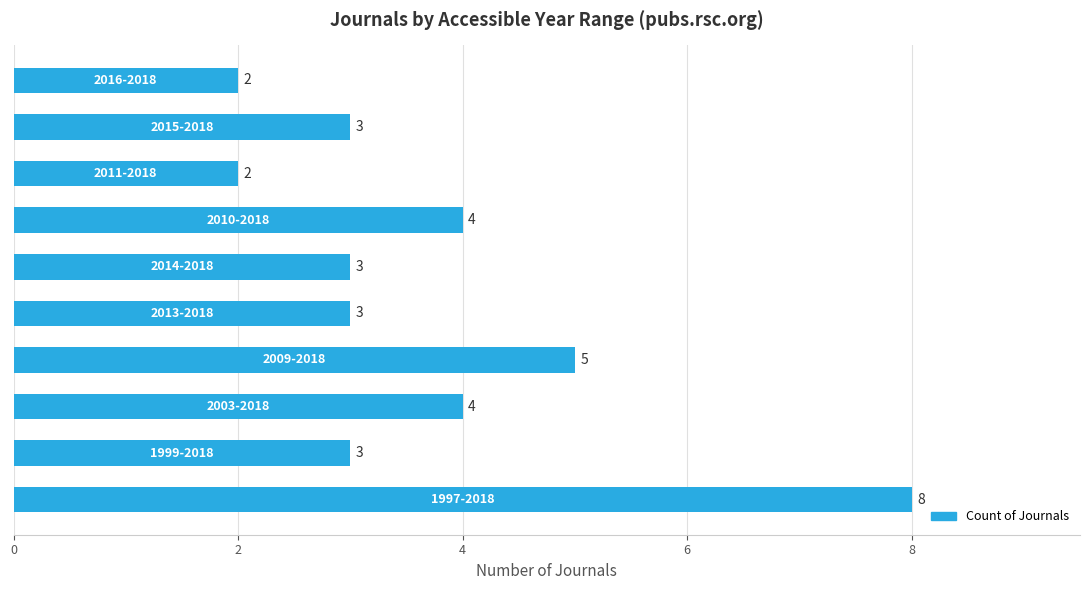

What is the greatest value displayed?

8